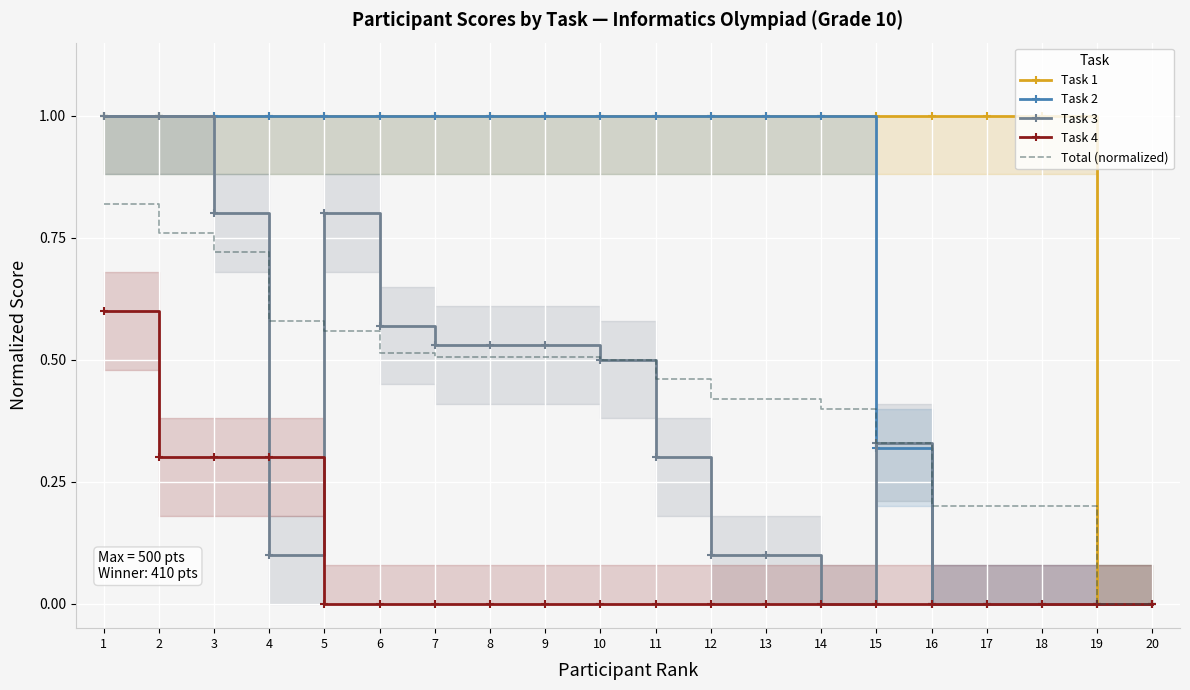

Which series has the largest total across all categories?

Task 1